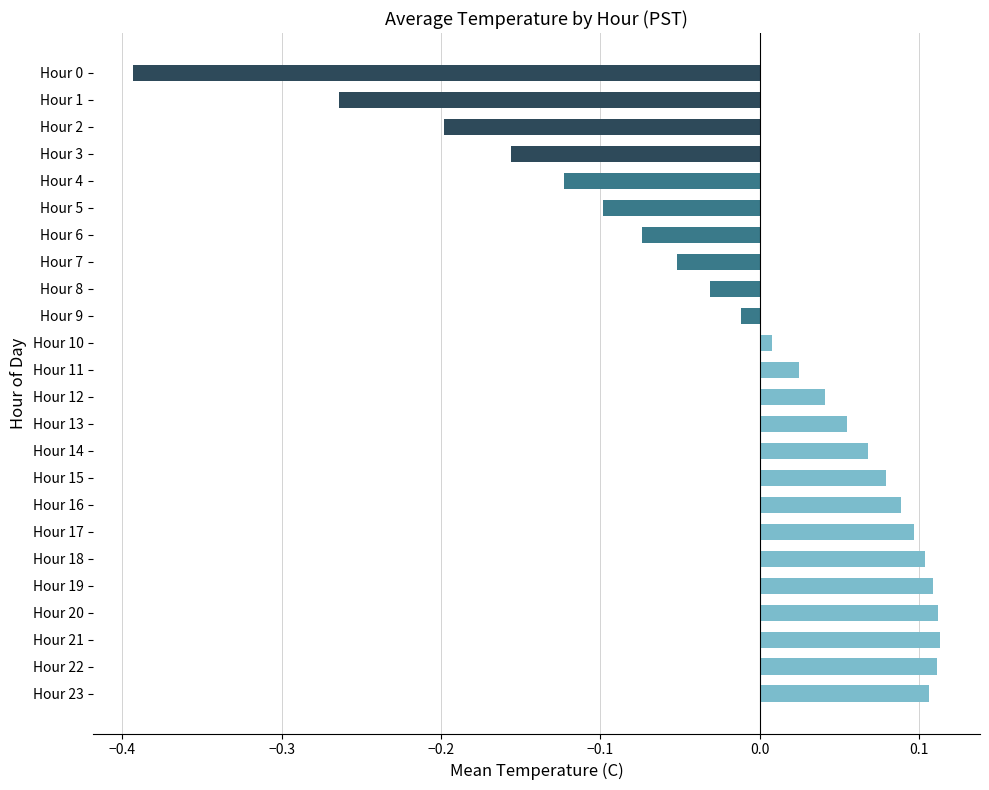

Between Hour 11 and Hour 0, which is larger?

Hour 11